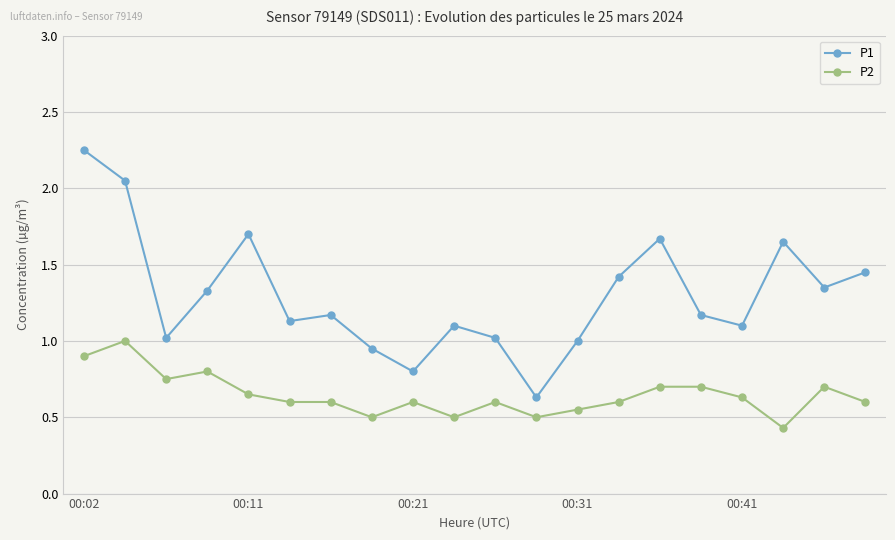

What is the sum of all P1 values?

26.0